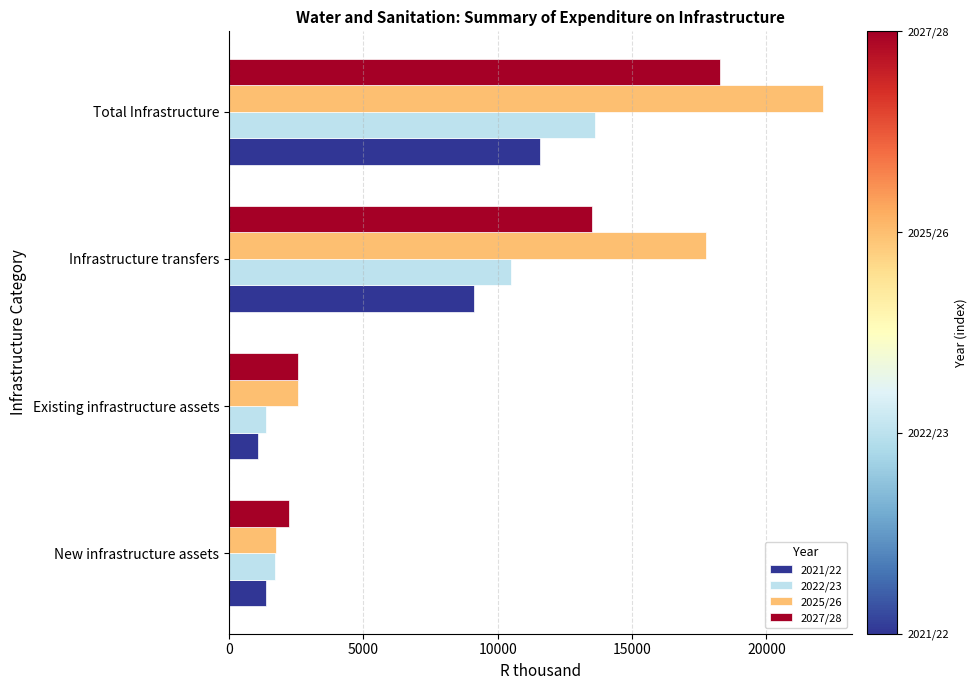

At which category is the sum across all series the highest?

Total Infrastructure